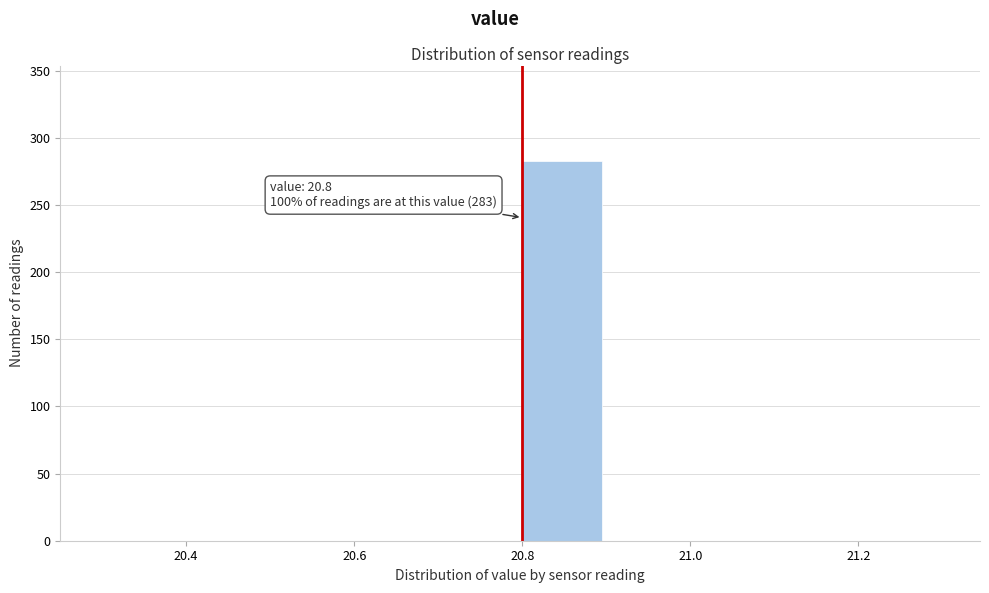

Over which range of the x-axis is the bar tallest?

20.8 to 20.9